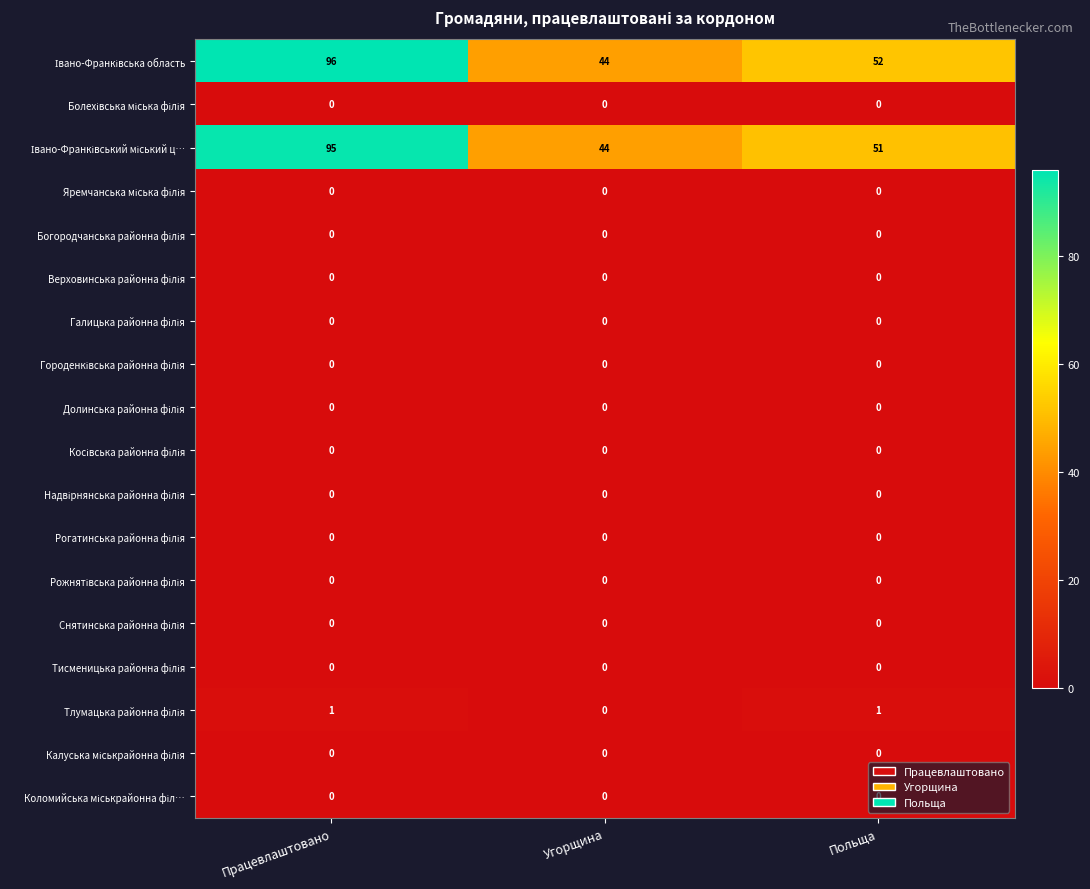

What is the spread (max minus min) of values at Польща?

52